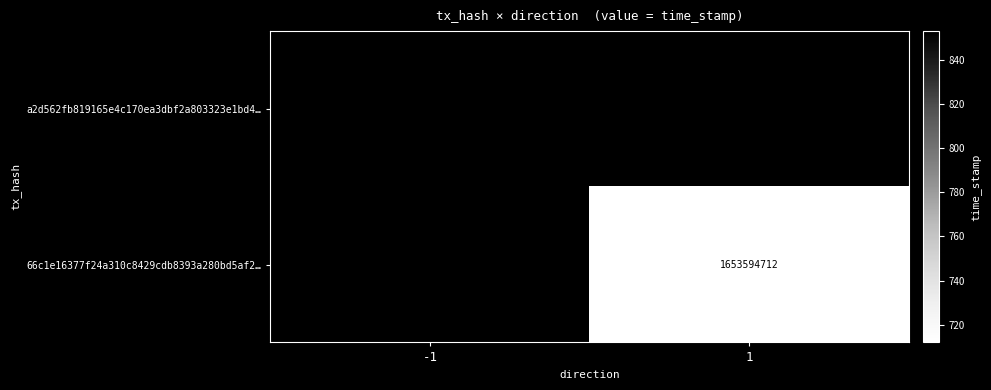

Is it true that 66c1e16377f24a310c8429cdb8393a280bd5af2… equals 1653594712 at 1?

True